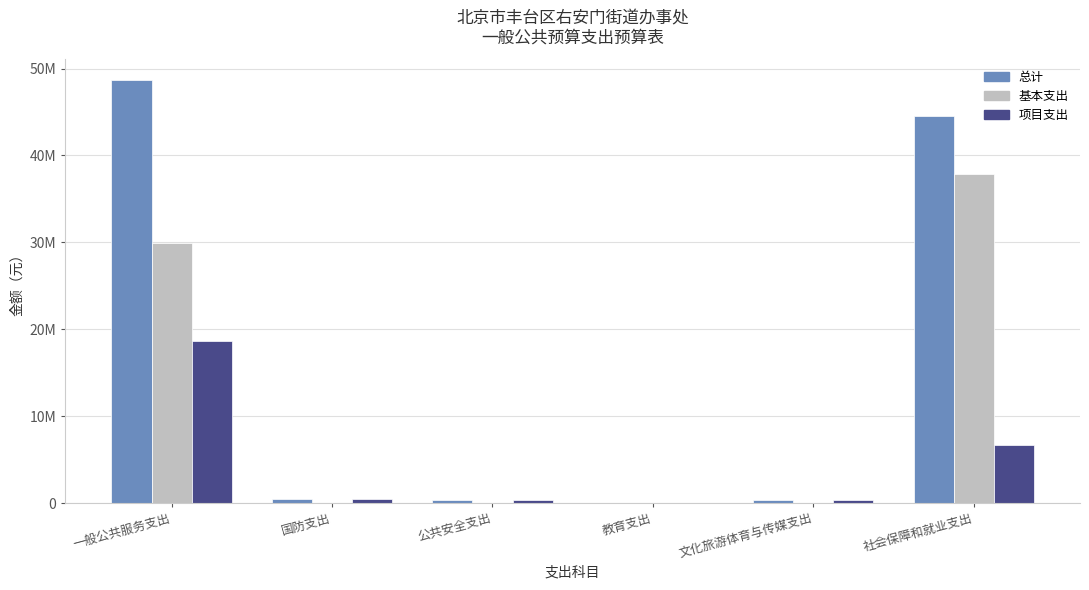

At which category is the sum across all series the highest?

一般公共服务支出